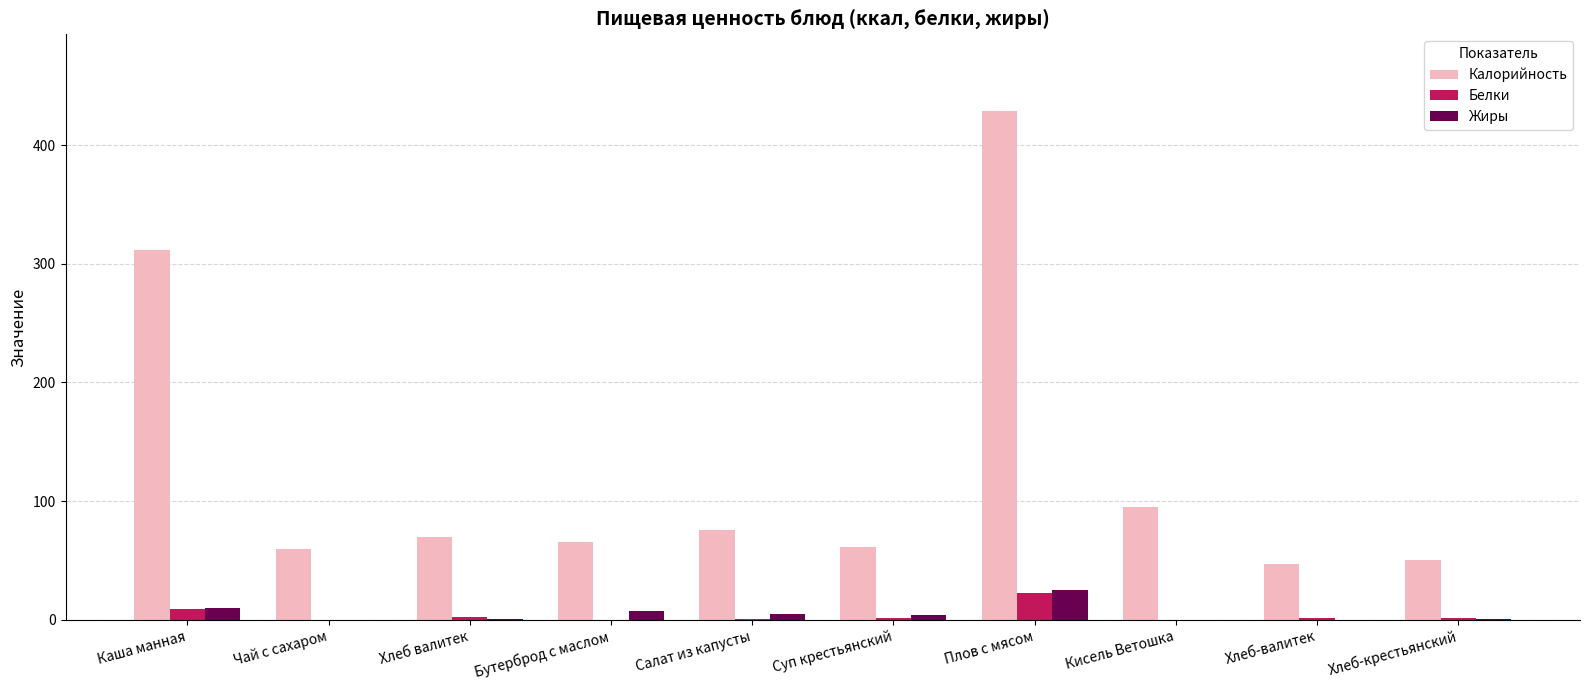

Which series has the largest total across all categories?

Калорийность